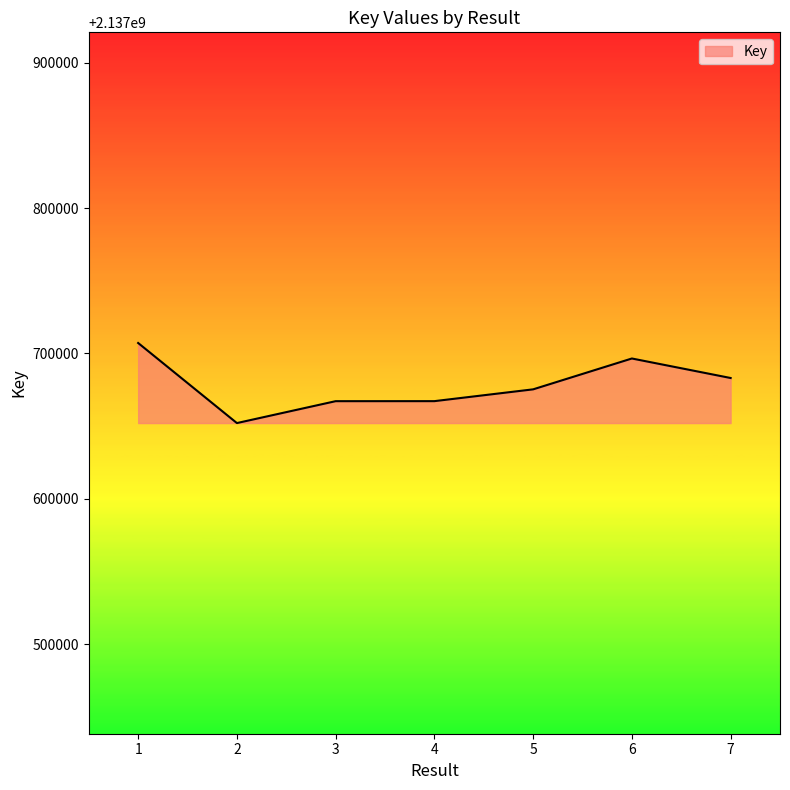

What is the smallest value displayed?

2137652092